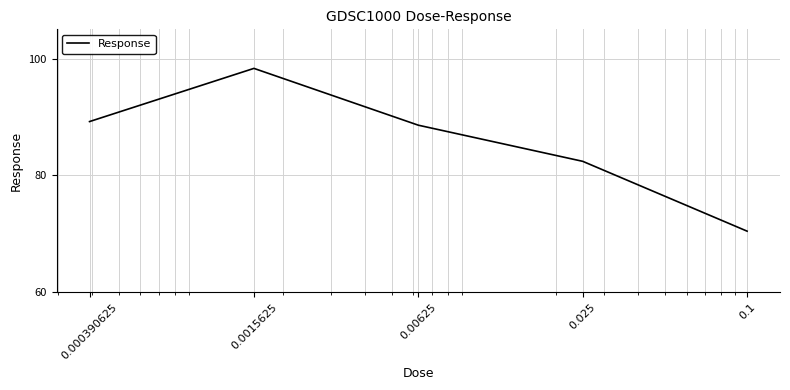

How many series are shown in this chart?

1